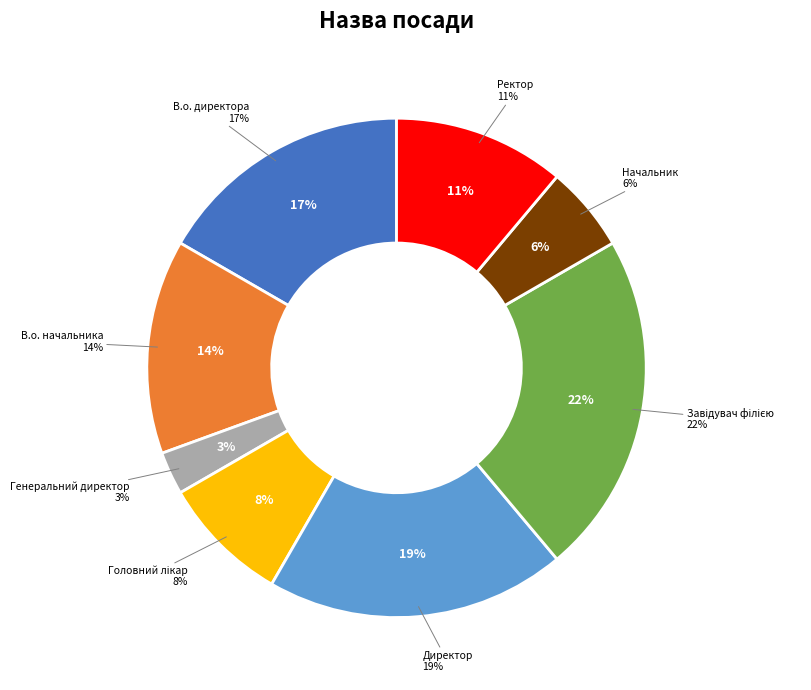

Count the number of slices in the pie.

8